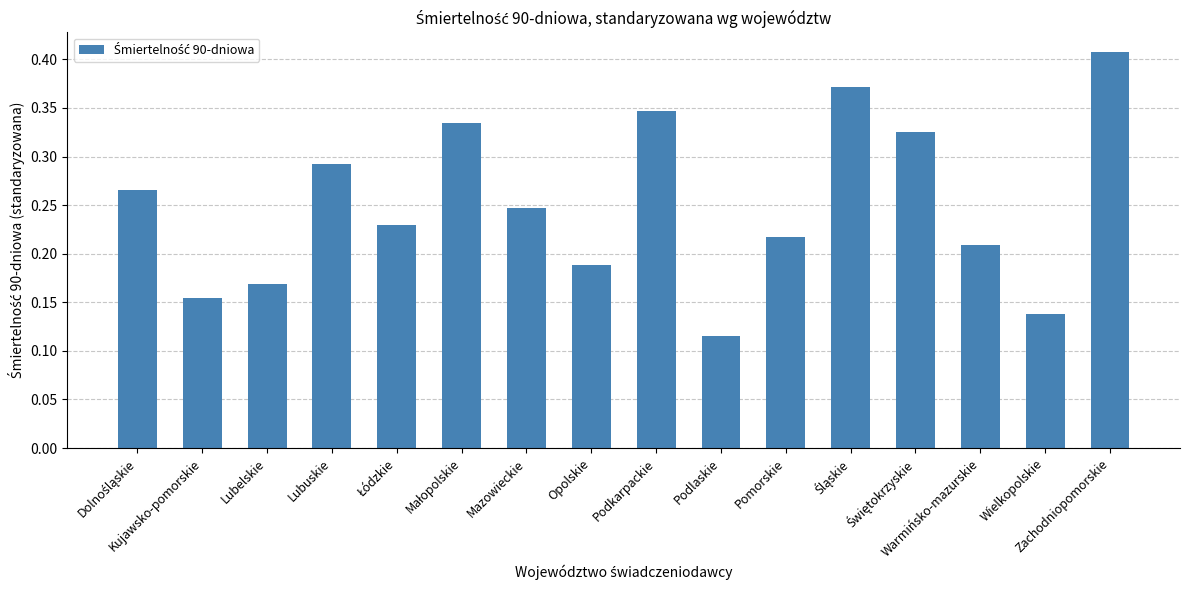

What is the sum of all values?

4.0